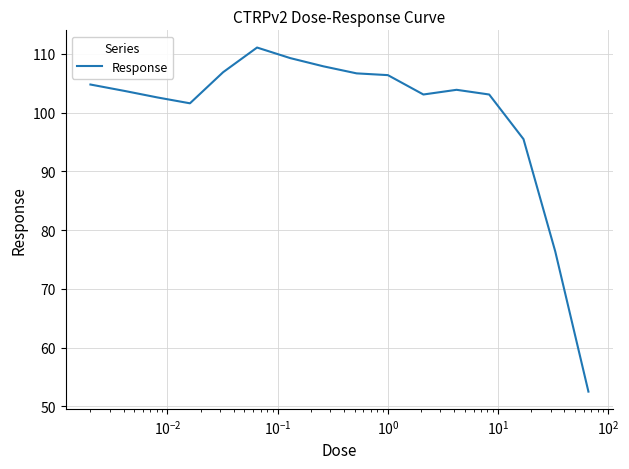

What is the maximum value shown in the chart?

111.1